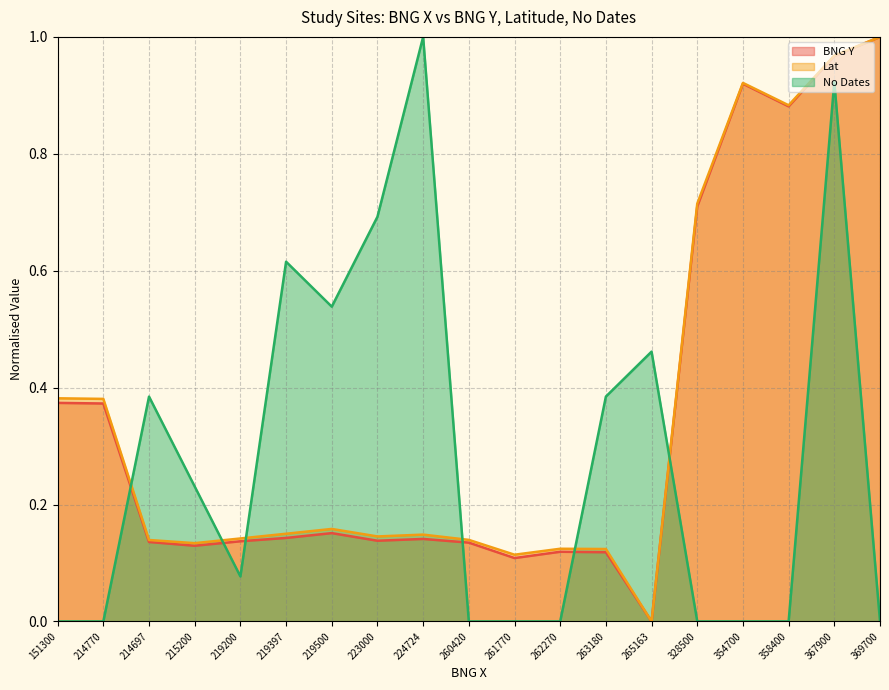

Which series has the largest range (max minus min)?

BNG Y